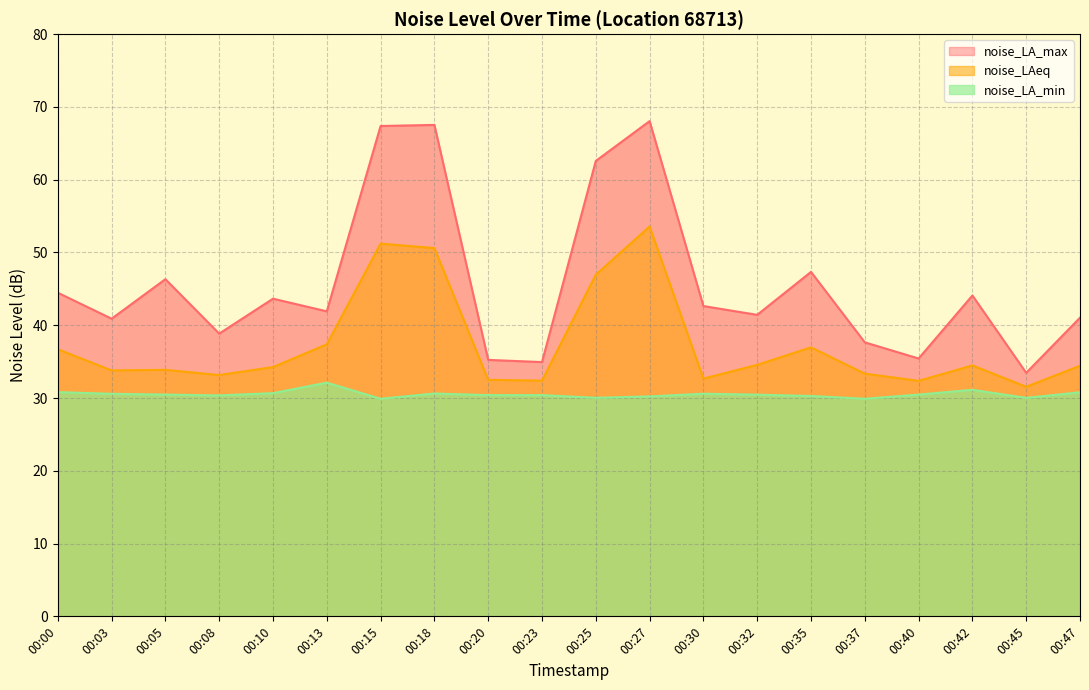

Does the chart have visible grid lines?

Yes